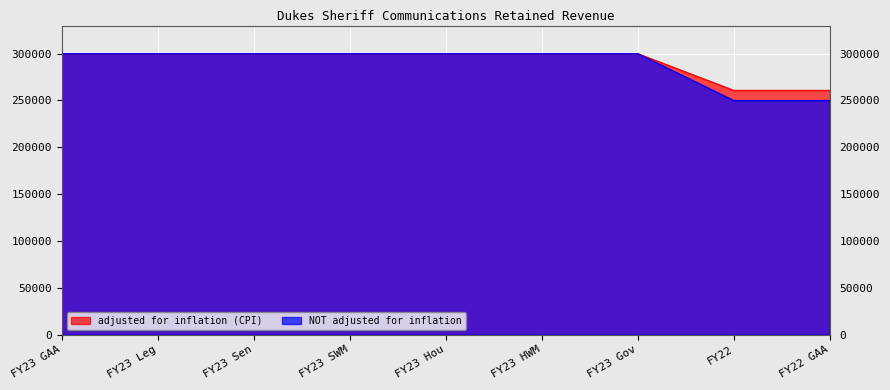

Which series has the largest range (max minus min)?

NOT adjusted for inflation